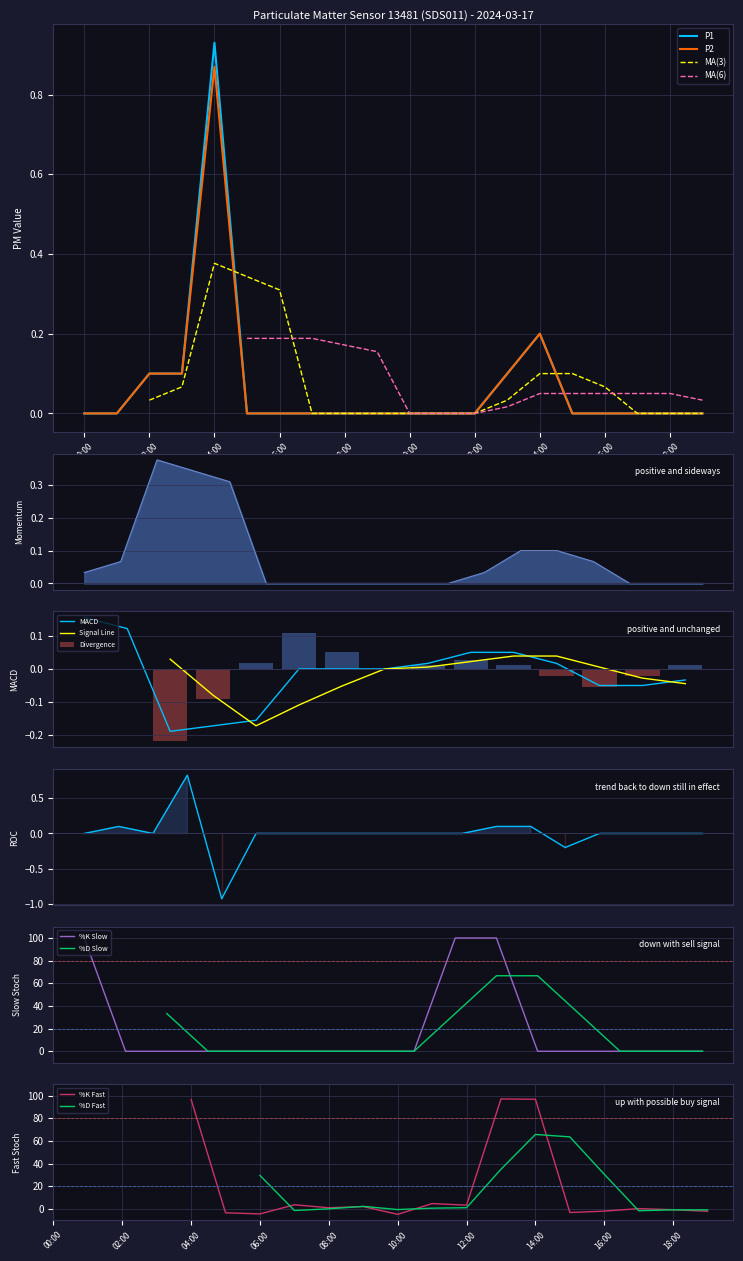

True or false: P2 has a value of 0.0 at 19:00.

True